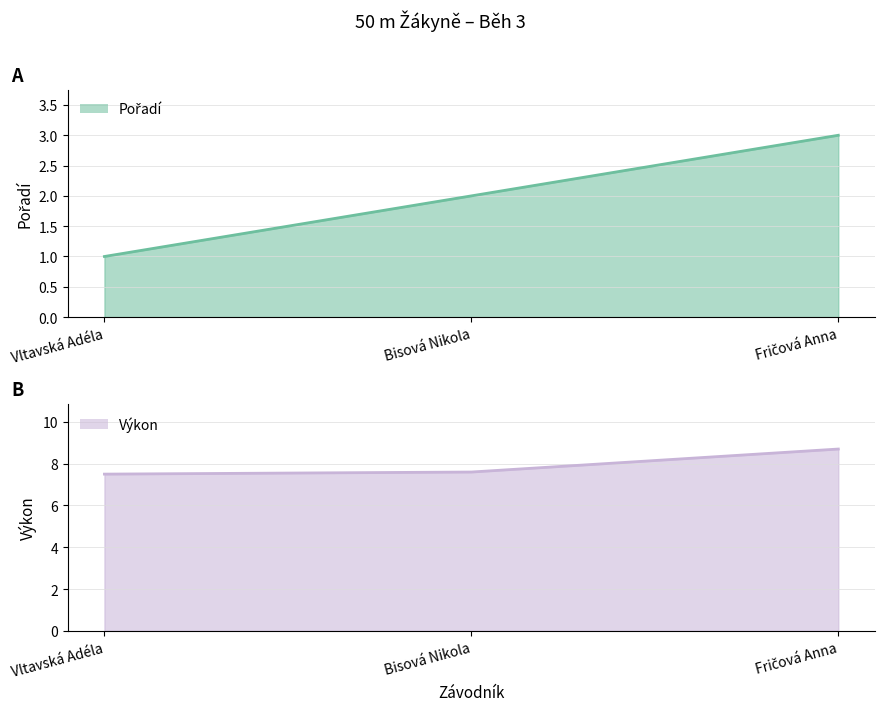

How many data points in Pořadí are above 2?

1